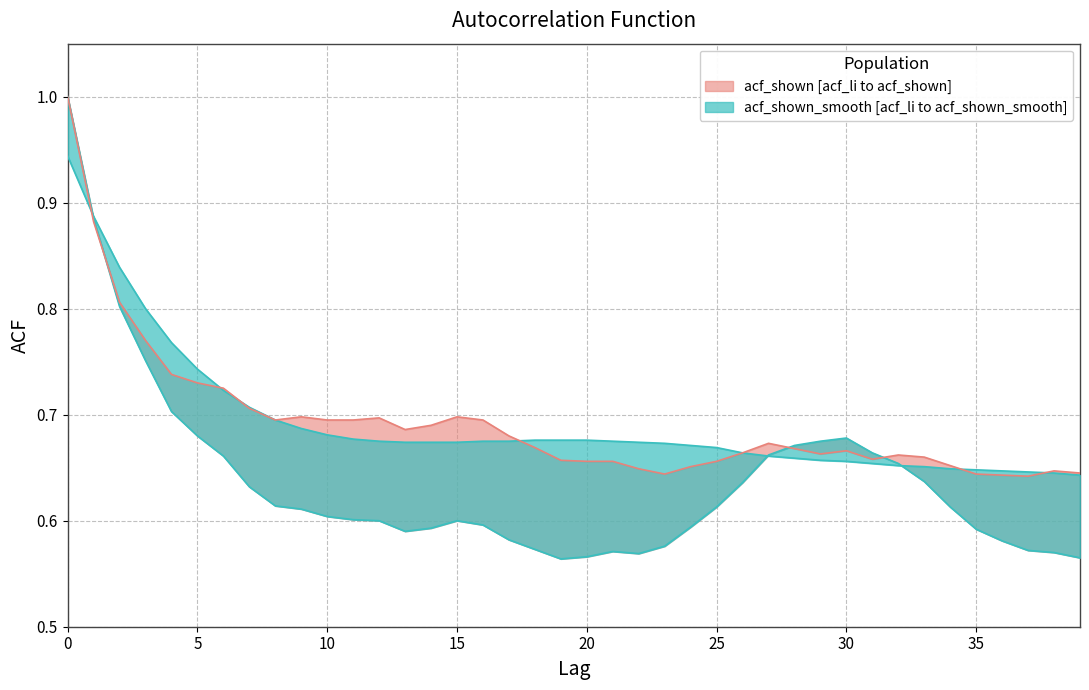

At which label is acf_shown closest to 0?

37